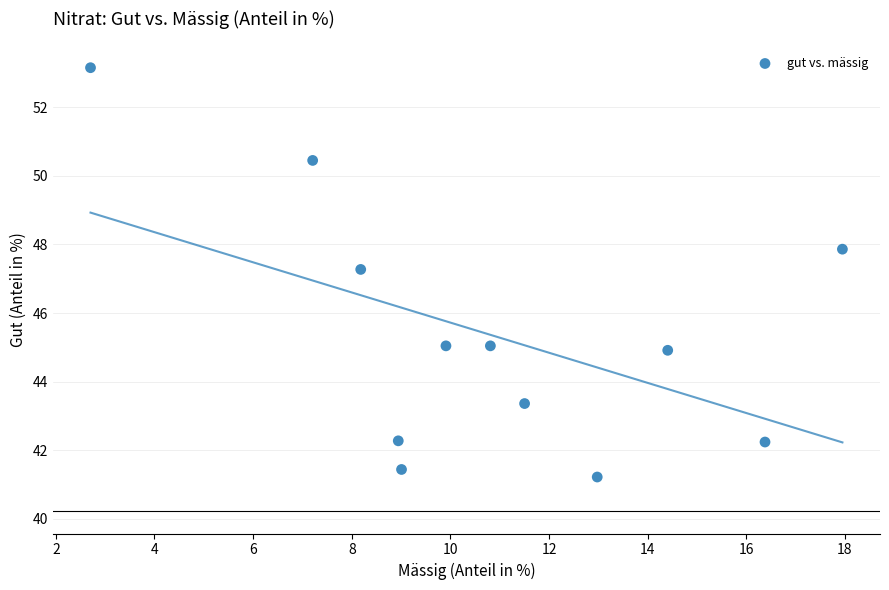

What is the average Y value?

45.4